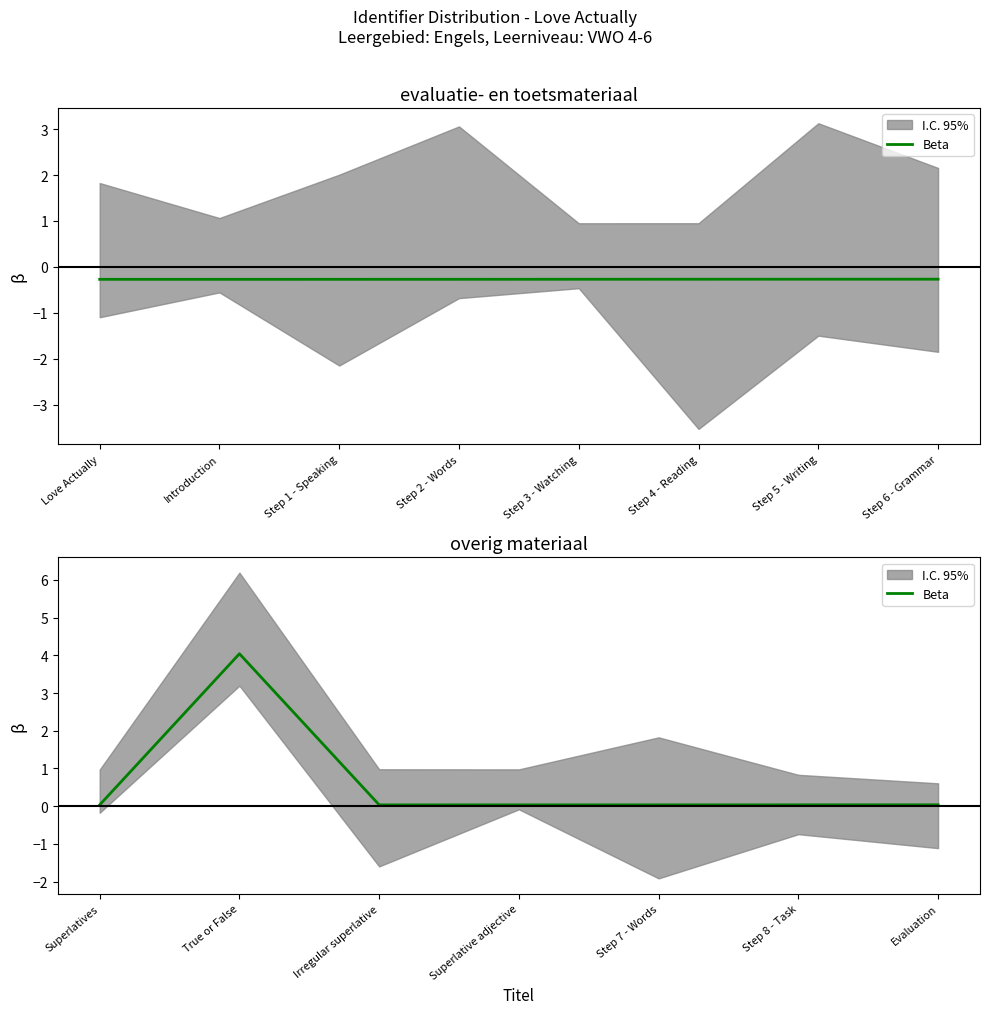

What is the difference between the maximum and minimum values?

4.0